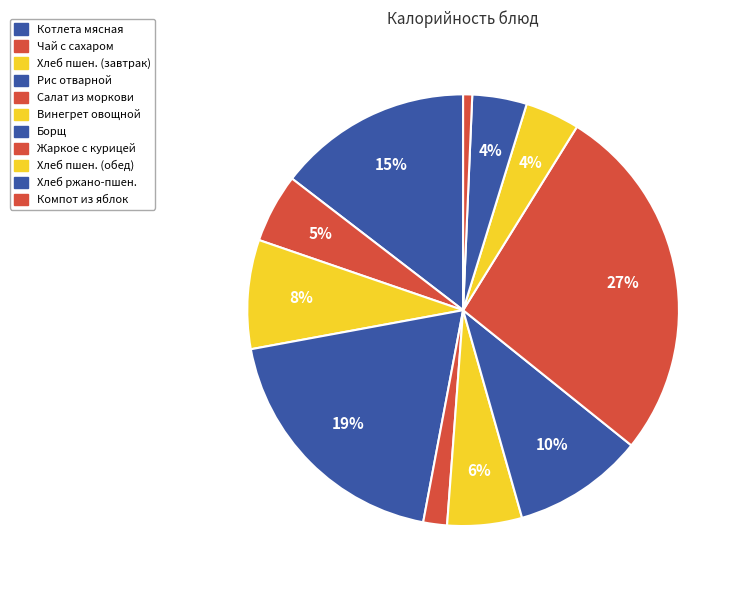

To the nearest percent, what is the difference between the largest and smallest slice percentages?

26%